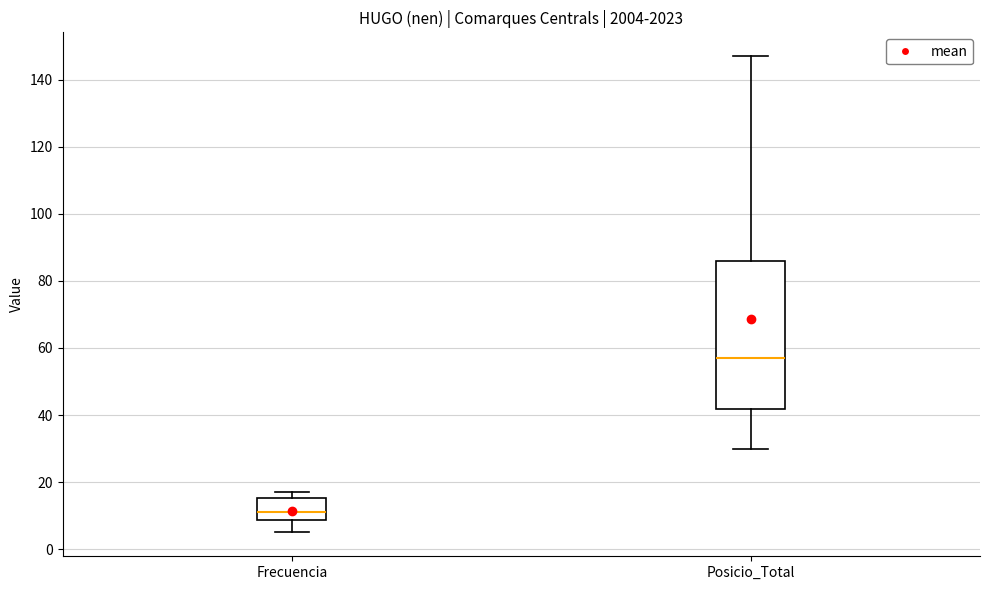

Which box has the lowest median line?

Frecuencia